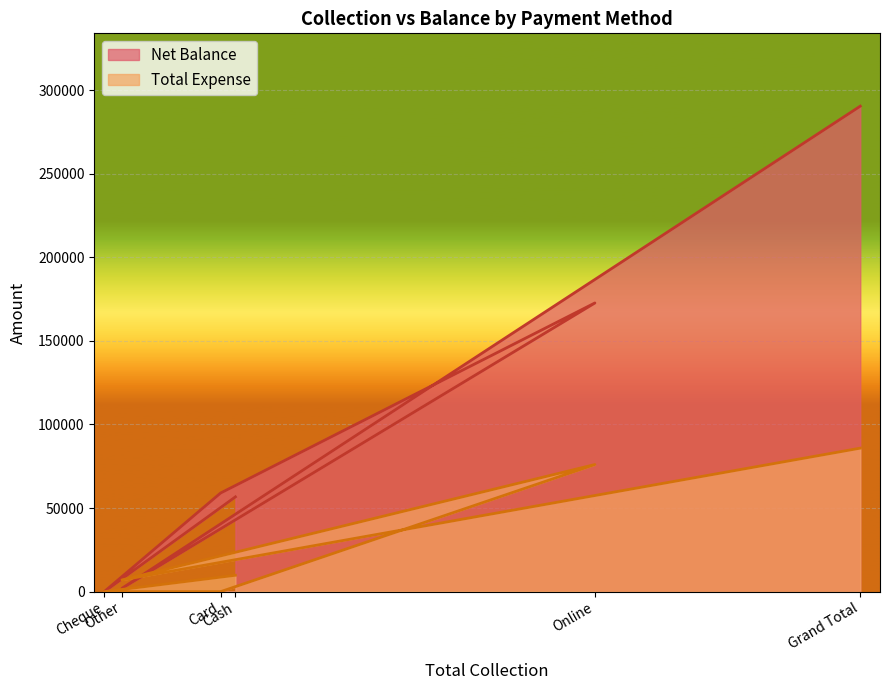

Which has a higher value, Cash or Other?

Cash